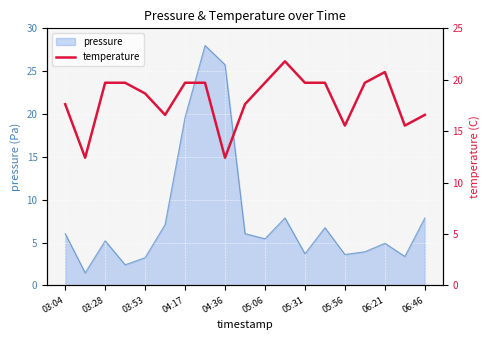

True or false: pressure has a value of 8.7 at 05:06.

False